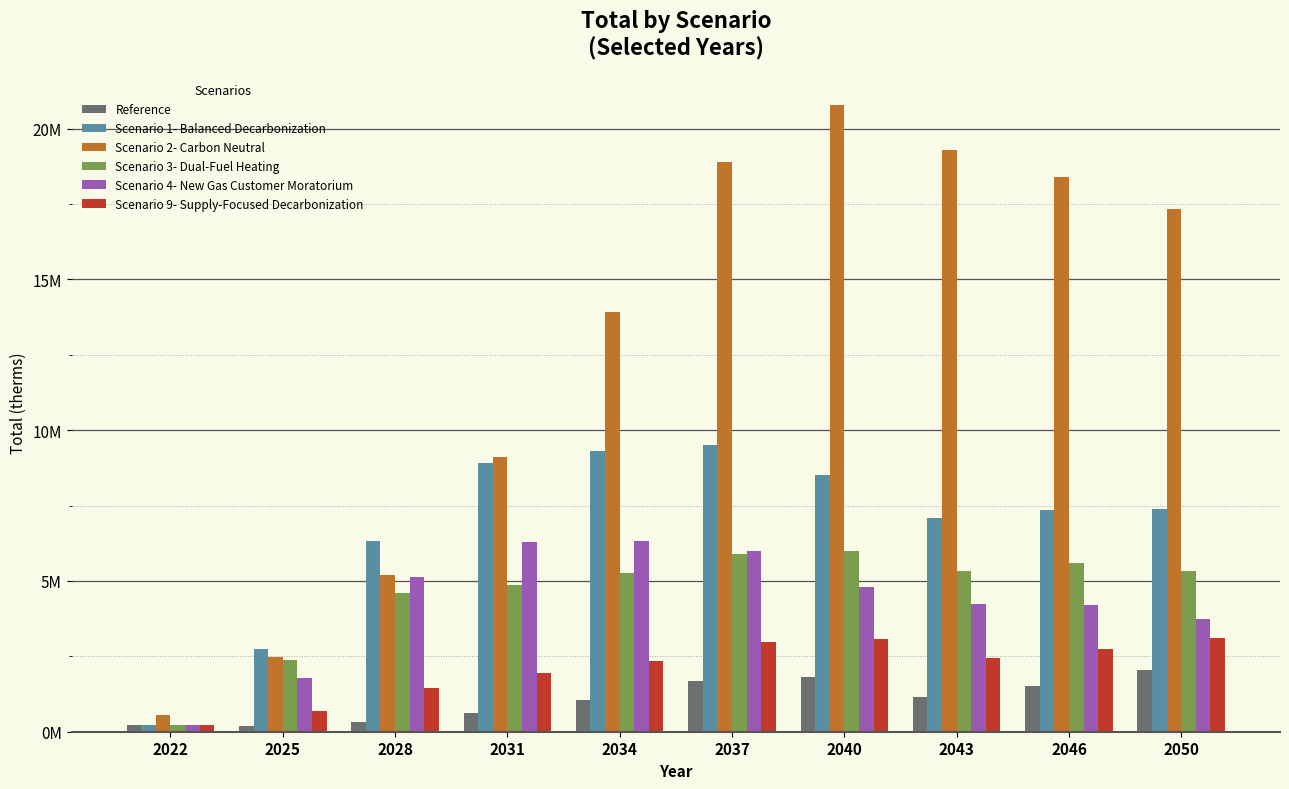

What are all the series names shown in the legend?

Reference, Scenario 1- Balanced Decarbonization, Scenario 2- Carbon Neutral, Scenario 3- Dual-Fuel Heating, Scenario 4- New Gas Customer Moratorium, Scenario 9- Supply-Focused Decarbonization